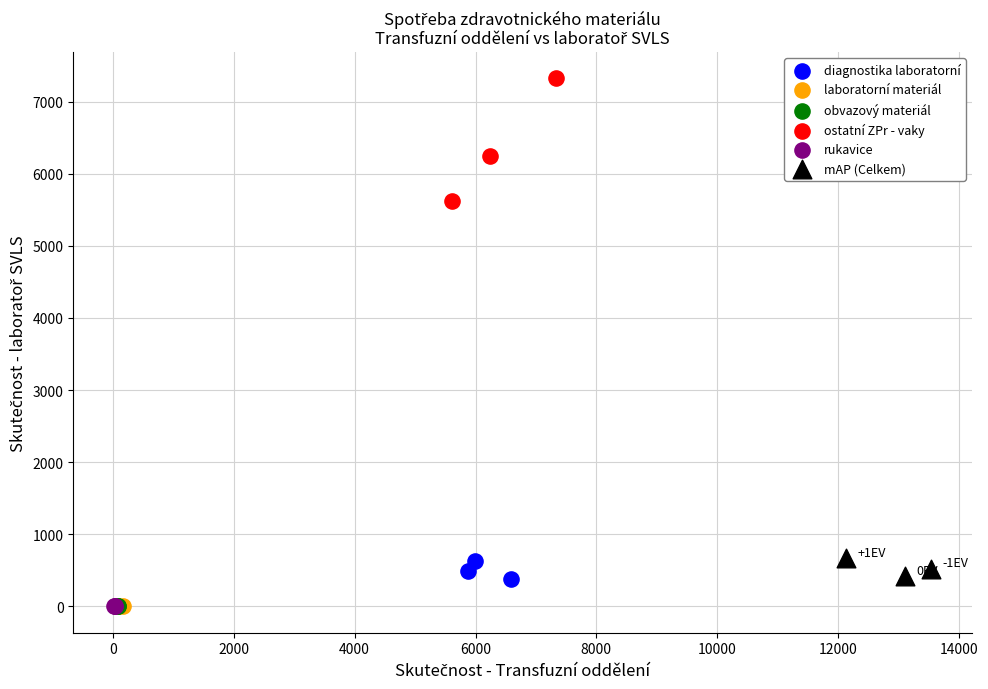

Which series contains the highest Y value?

ostatní ZPr - vaky